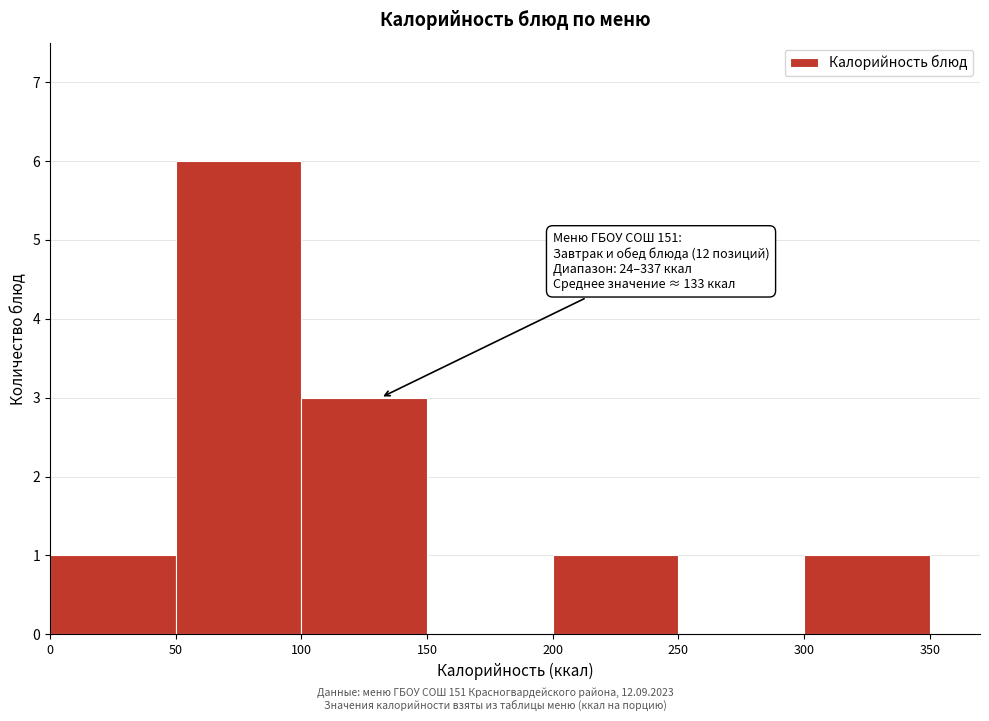

Which range on the x-axis has the tallest bar?

50 to 100